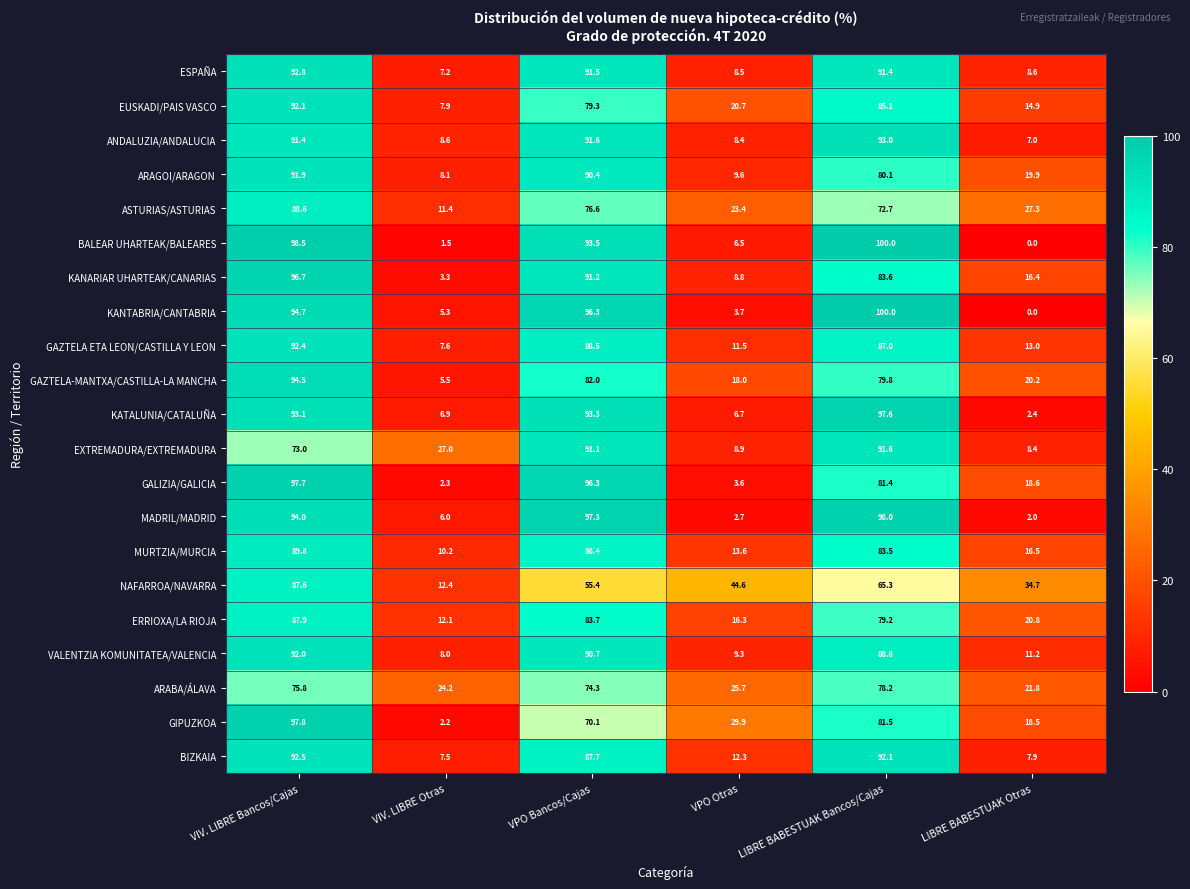

Where does the KANARIAR UHARTEAK/CANARIAS series first go above 83?

VIV. LIBRE Bancos/Cajas